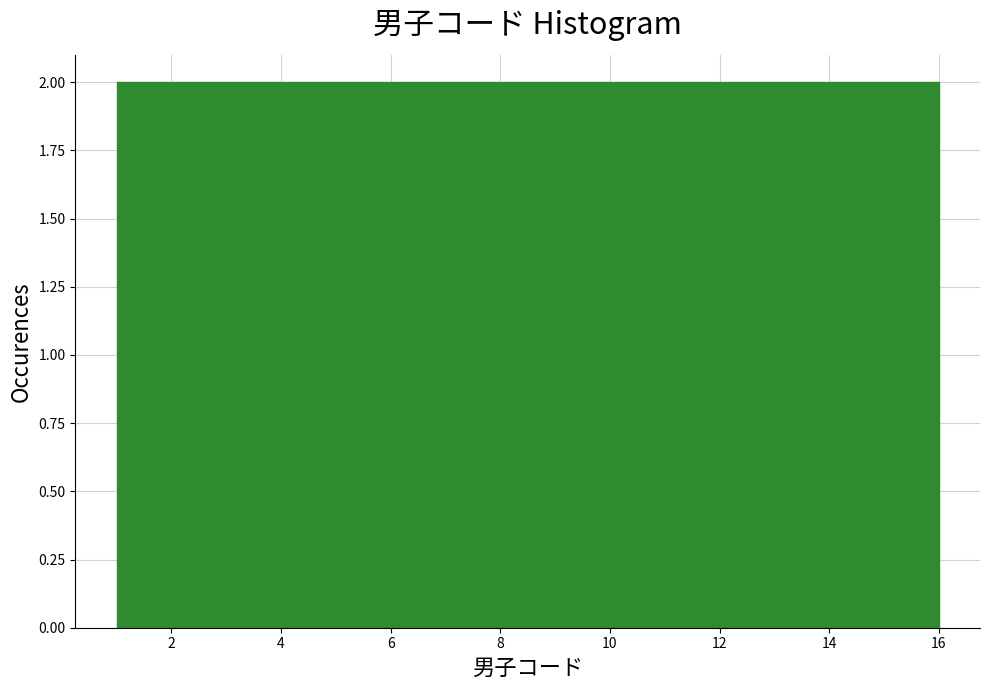

What is the height of the bar covering 10.4 to 12.2 on the x-axis? Neither the bar edges nor the heights are printed on the chart, so give them approximately, as read against the axes.

2